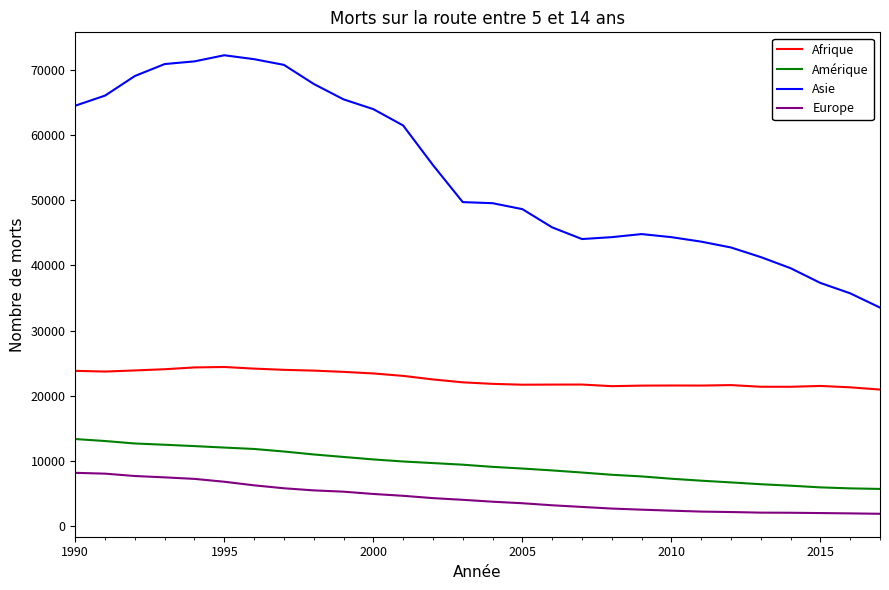

True or false: Asie and Afrique intersect in this chart.

False